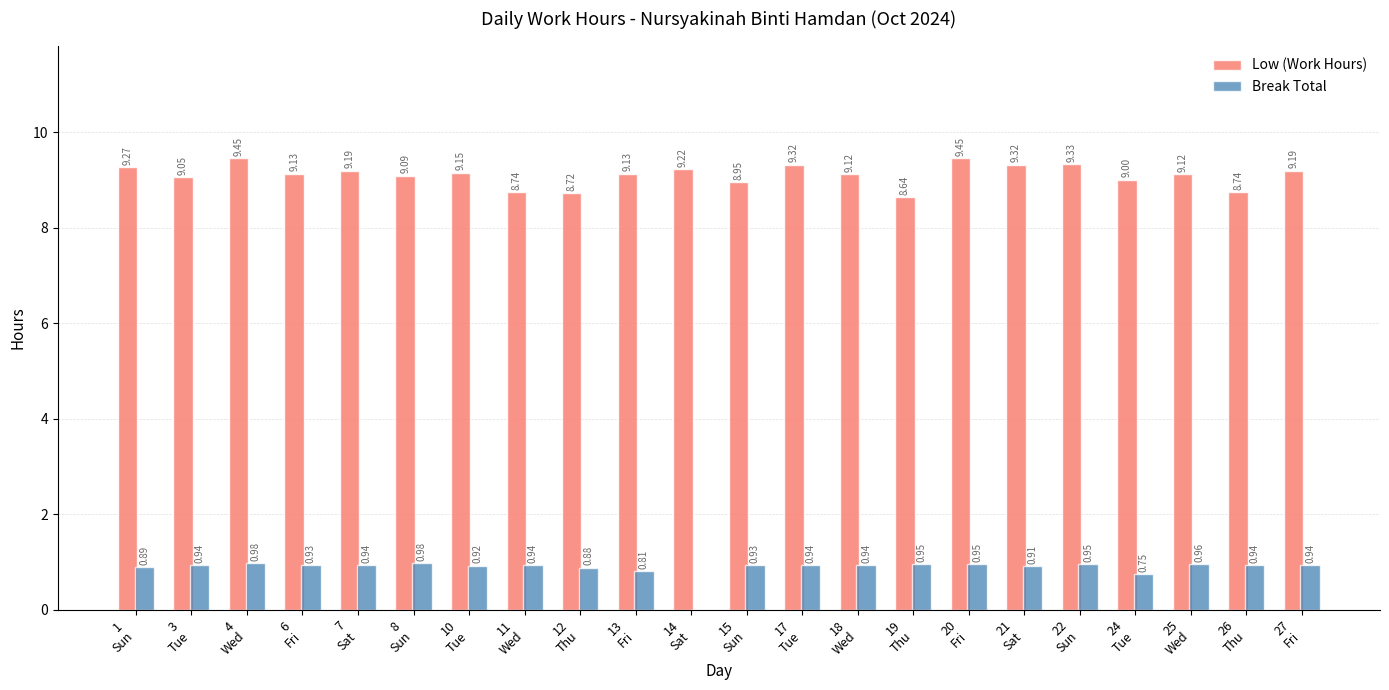

Is it true that Low (Work Hours) equals 9.3 at 22
Sun?

True